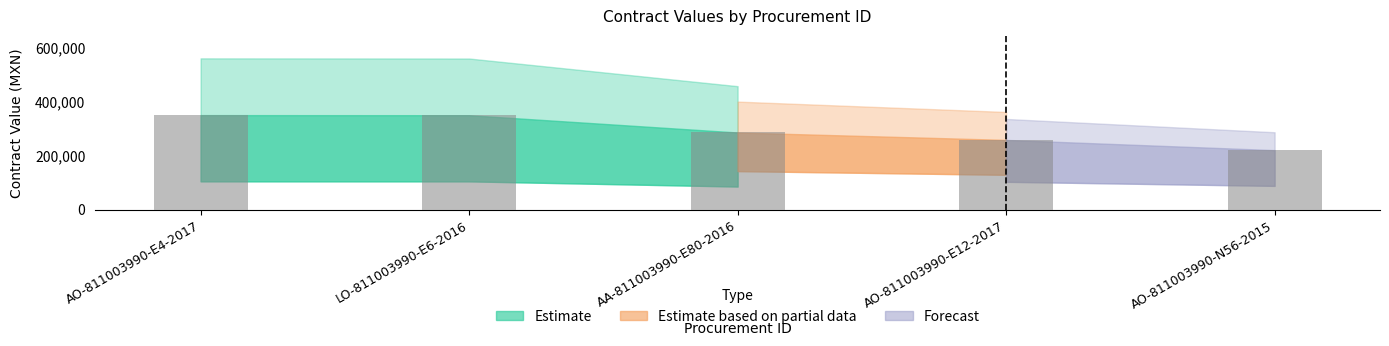

Approximately how many times larger is the value at AO-811003990-E12-2017 compared to AO-811003990-E4-2017?

0.7